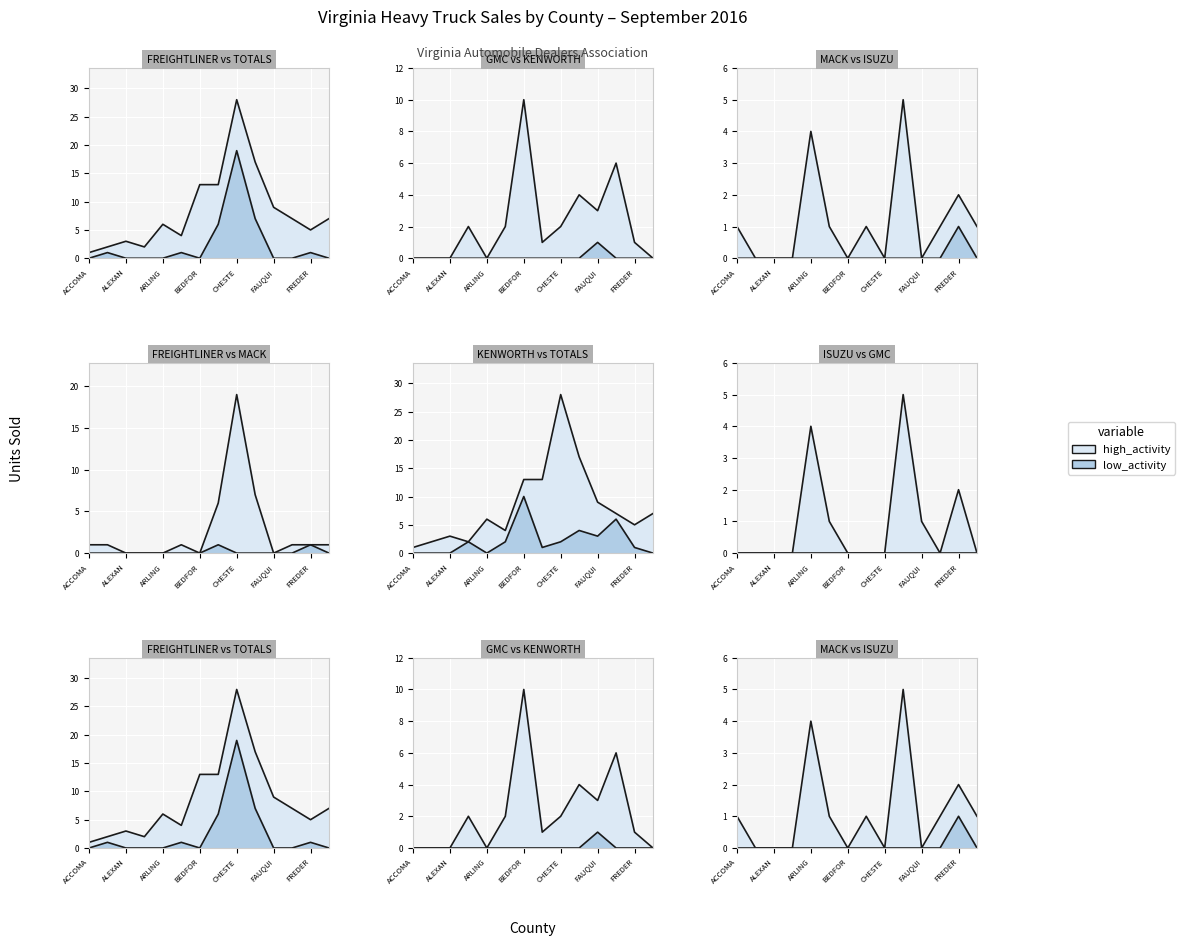

What is the label of the 5th point from the left?

ARLING